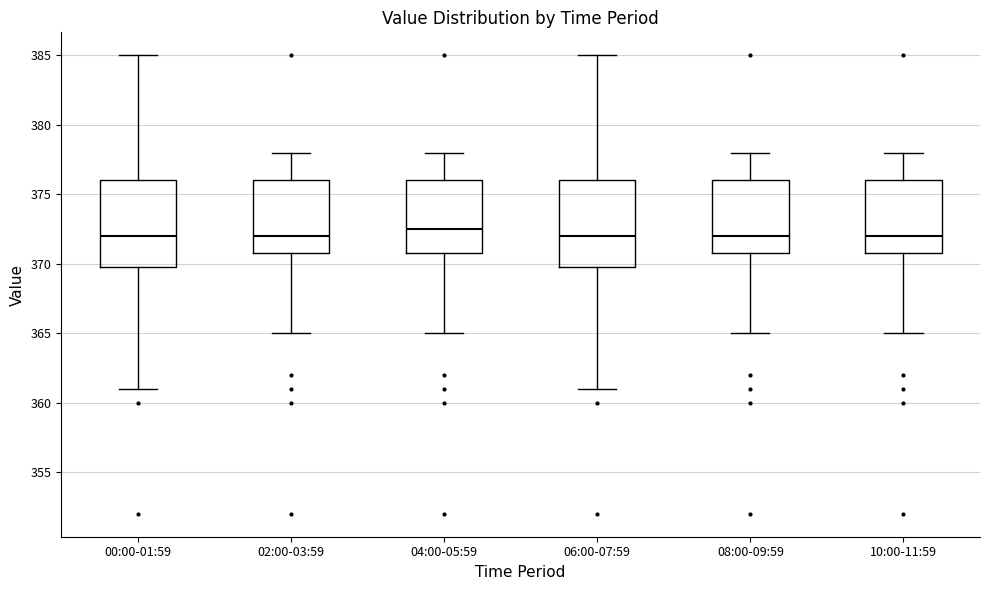

Which box has the highest median line?

04:00-05:59